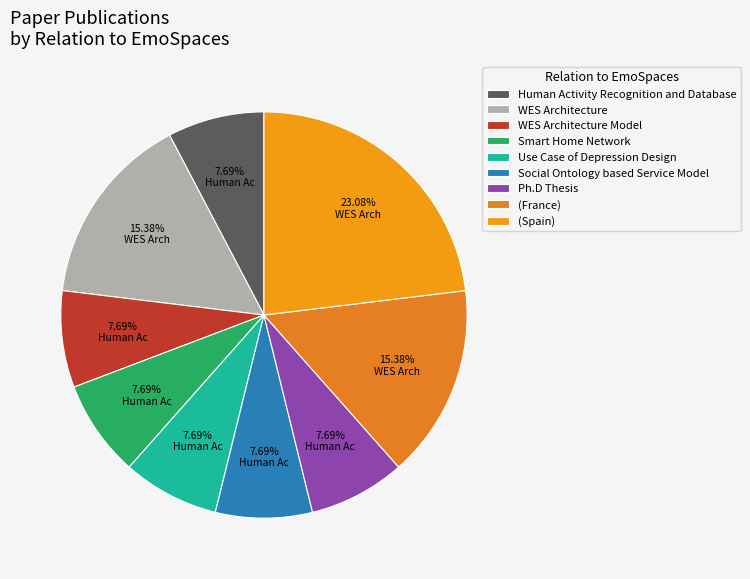

To the nearest percent, what percentage of the pie is Use Case of Depression Design?

8%